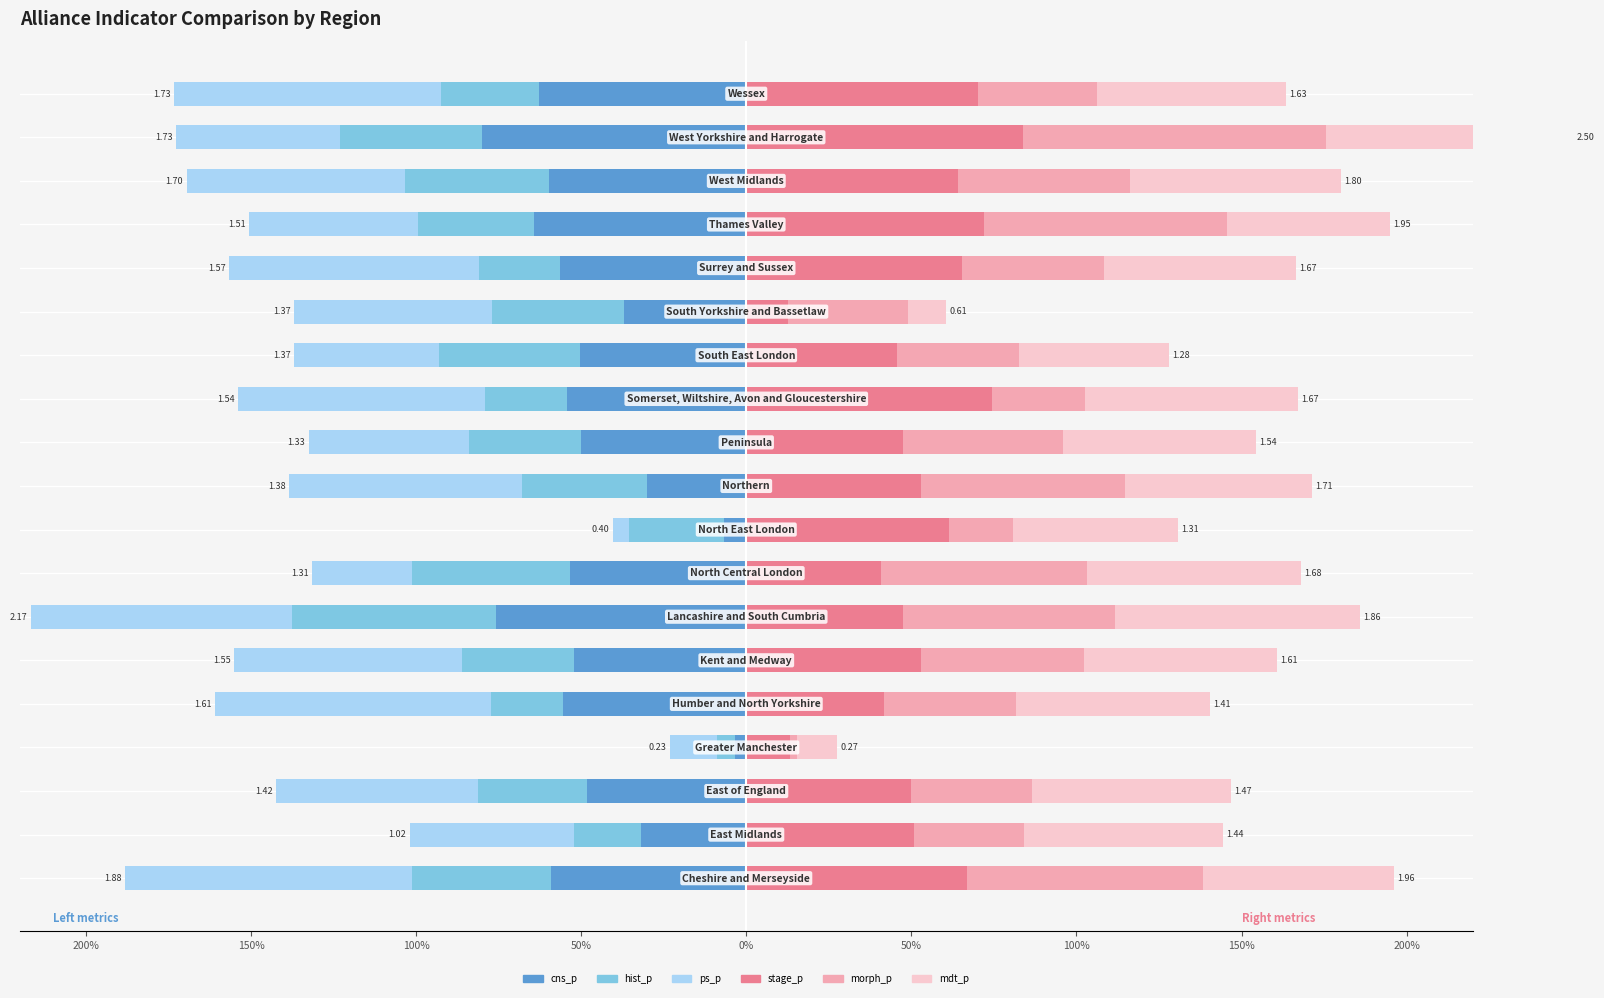

Reading left to right, list all the values displayed in this chart.

cns_p: -0.6	-0.3	-0.5	-0.0	-0.6	-0.5	-0.8	-0.5	-0.1	-0.3	-0.5	-0.5	-0.5	-0.4	-0.6	-0.6	-0.6	-0.8	-0.6
hist_p: -0.4	-0.2	-0.3	-0.1	-0.2	-0.3	-0.6	-0.5	-0.3	-0.4	-0.3	-0.2	-0.4	-0.4	-0.2	-0.3	-0.4	-0.4	-0.3
ps_p: -0.9	-0.5	-0.6	-0.1	-0.8	-0.7	-0.8	-0.3	-0.0	-0.7	-0.5	-0.7	-0.4	-0.6	-0.8	-0.5	-0.7	-0.5	-0.8
stage_p: 0.7	0.5	0.5	0.1	0.4	0.5	0.5	0.4	0.6	0.5	0.5	0.7	0.5	0.1	0.7	0.7	0.6	0.8	0.7
morph_p: 0.7	0.3	0.4	0.0	0.4	0.5	0.6	0.6	0.2	0.6	0.5	0.3	0.4	0.4	0.4	0.7	0.5	0.9	0.4
mdt_p: 0.6	0.6	0.6	0.1	0.6	0.6	0.7	0.6	0.5	0.6	0.6	0.6	0.5	0.1	0.6	0.5	0.6	0.7	0.6